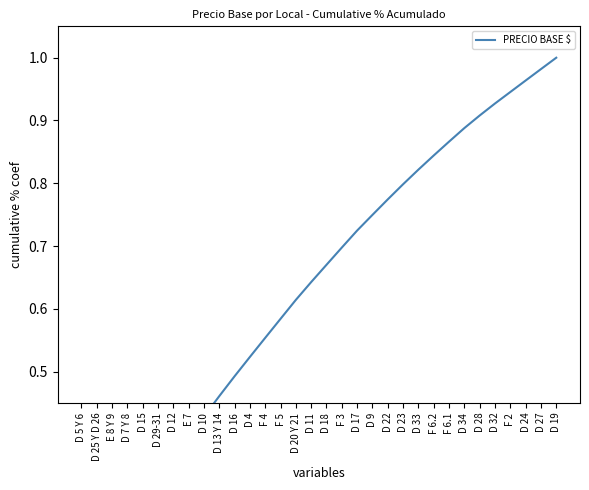

What is the label of the 1st point from the left?

D 5 Y 6